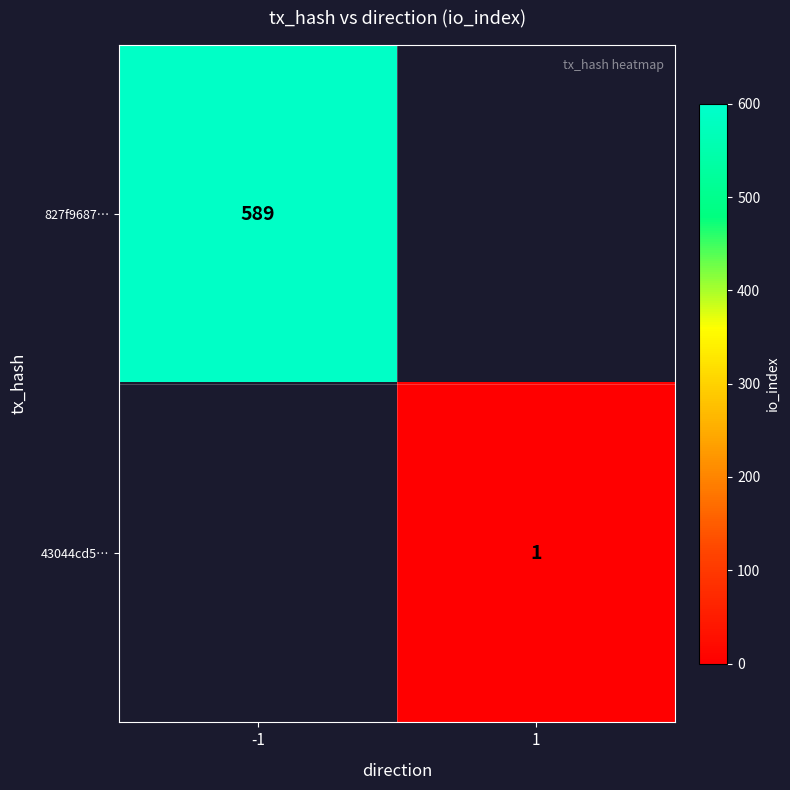

True or false: 43044cd5… has a value of 1 at 1.

True